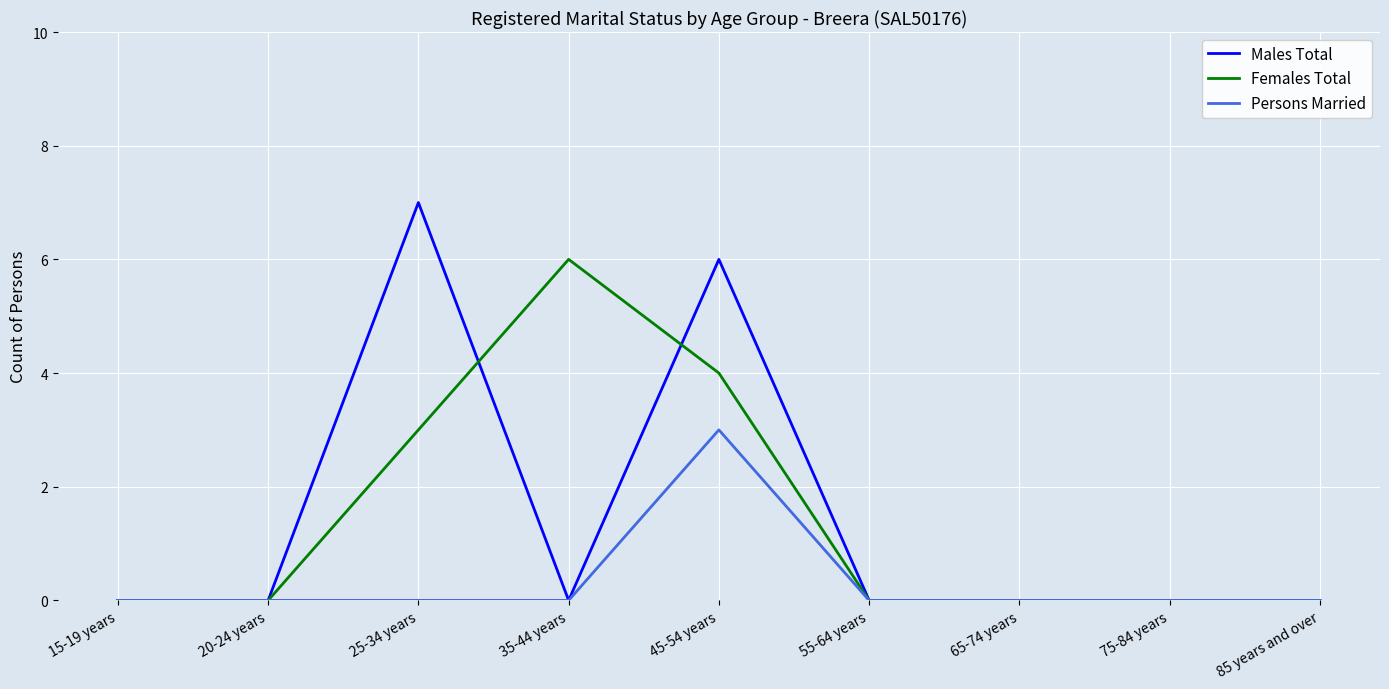

What position from the left is 20-24 years?

2